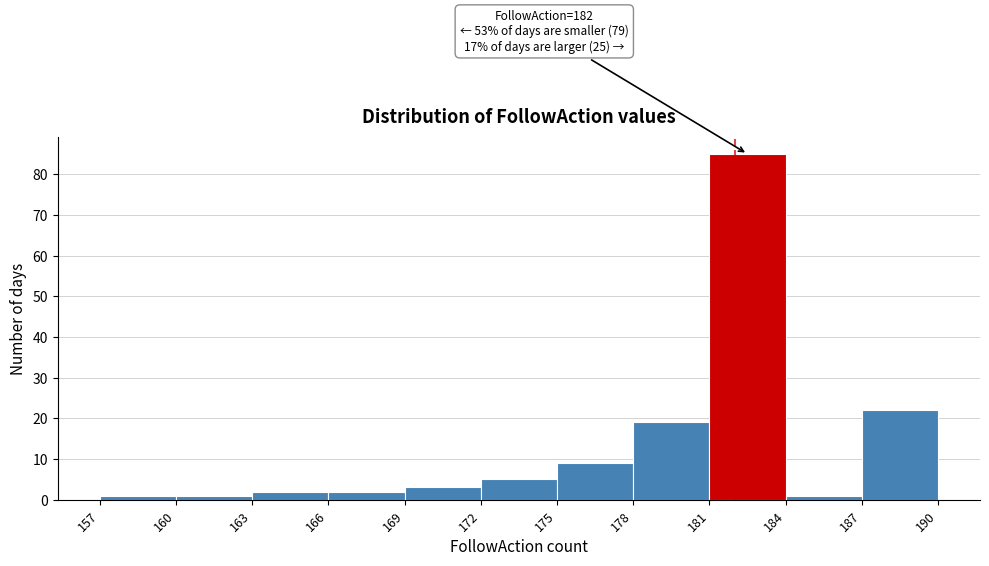

Over which range of the x-axis is the bar tallest?

181 to 184